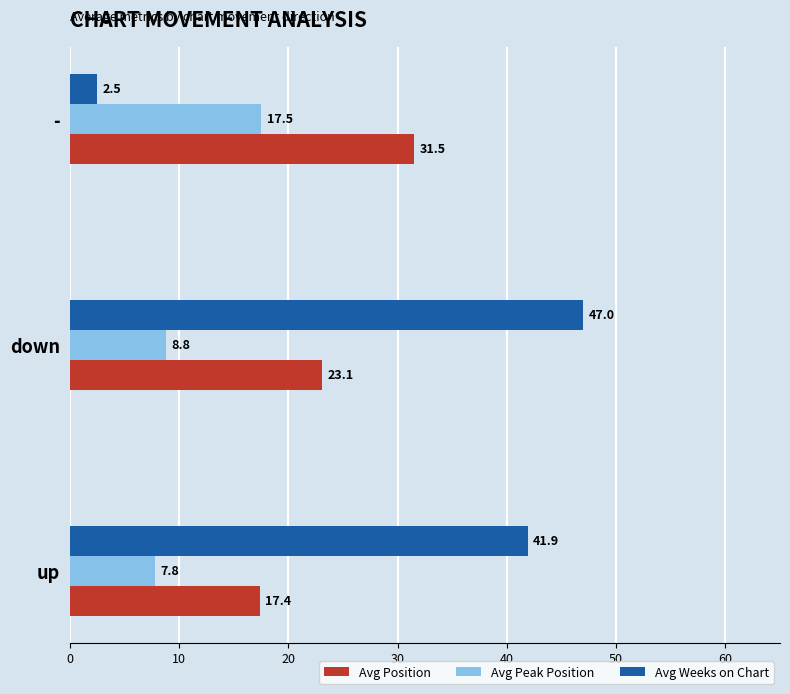

Read the Avg Peak Position value at up.

7.8